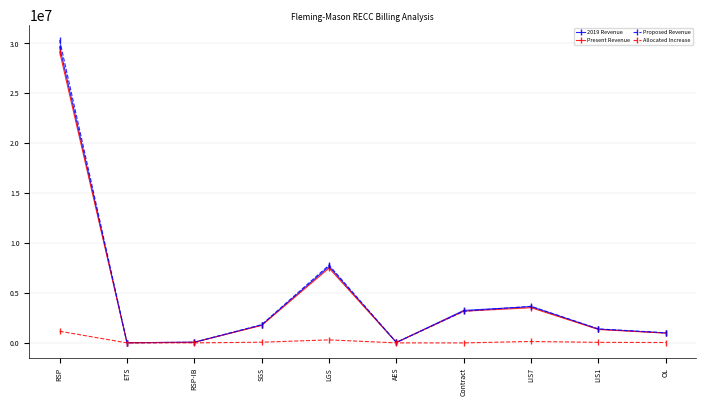

Does the chart have visible grid lines?

Yes